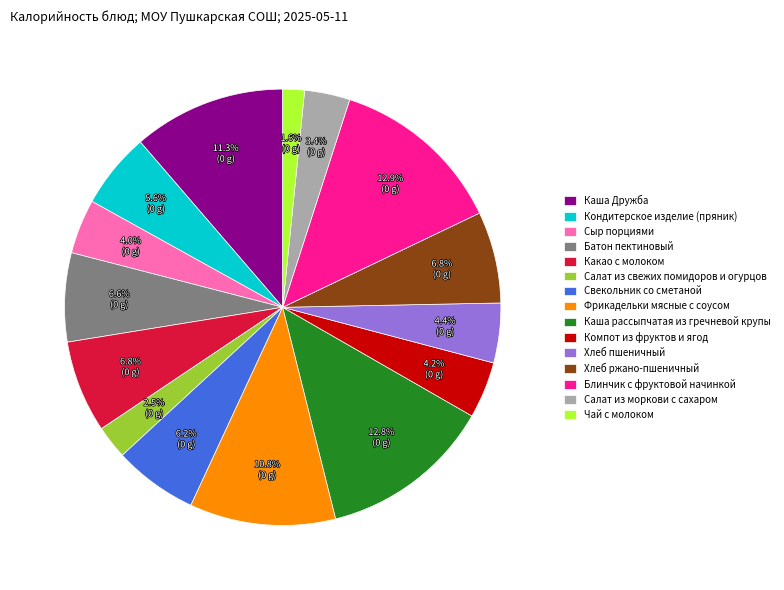

Which has a higher value, Свекольник со сметаной or Компот из фруктов и ягод?

Свекольник со сметаной